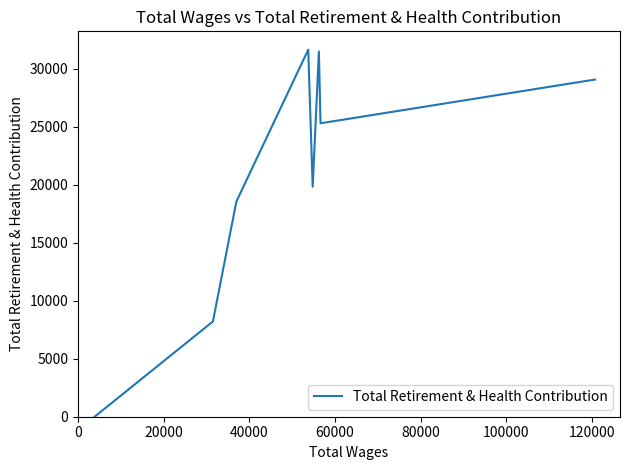

How many values are below 25297?

4